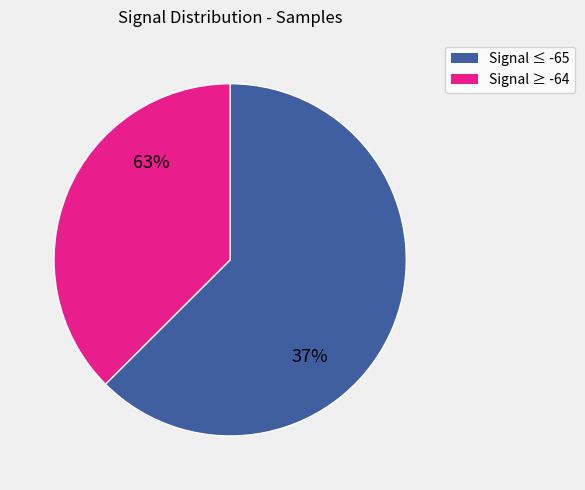

Which slice is the largest?

1